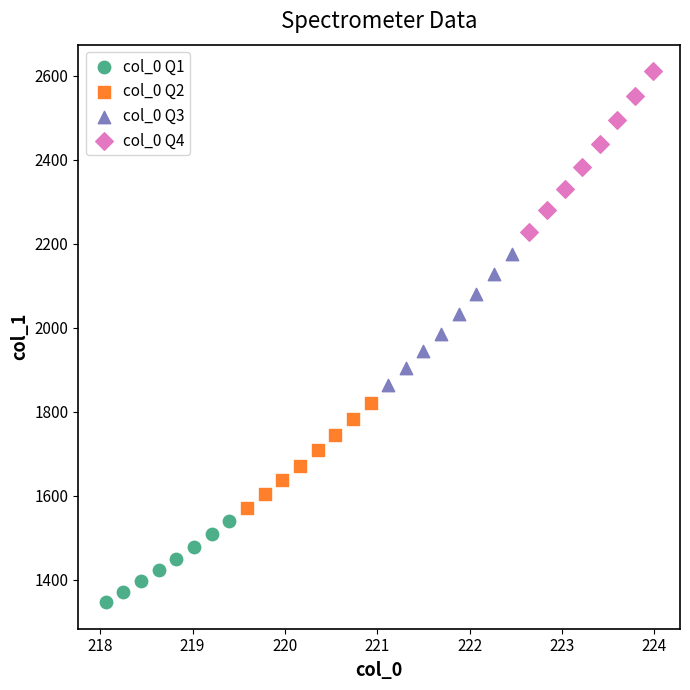

Which series reaches the minimum Y coordinate?

col_0 Q1